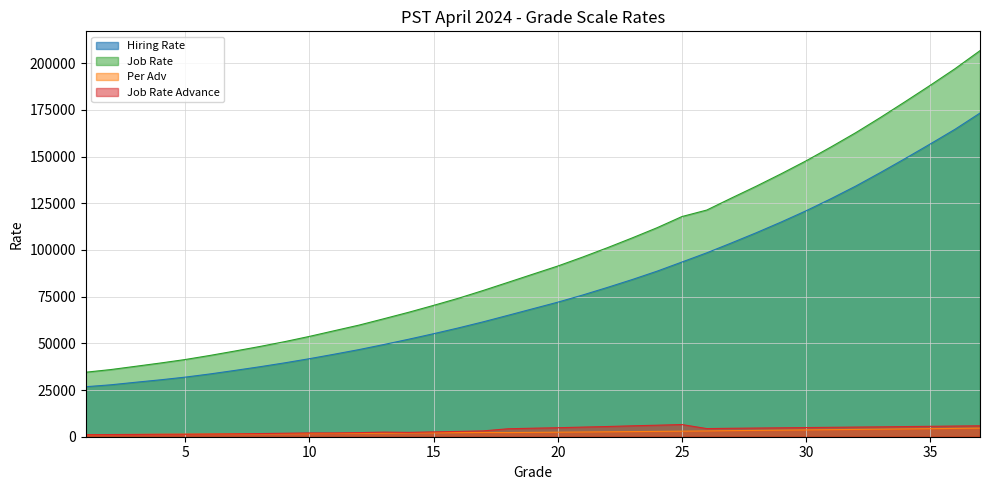

Where is the first local minimum for Job Rate Advance?

14